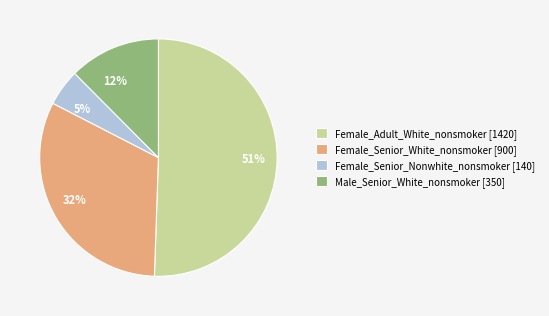

To the nearest percent, what is the difference between the largest and smallest slice percentages?

46%